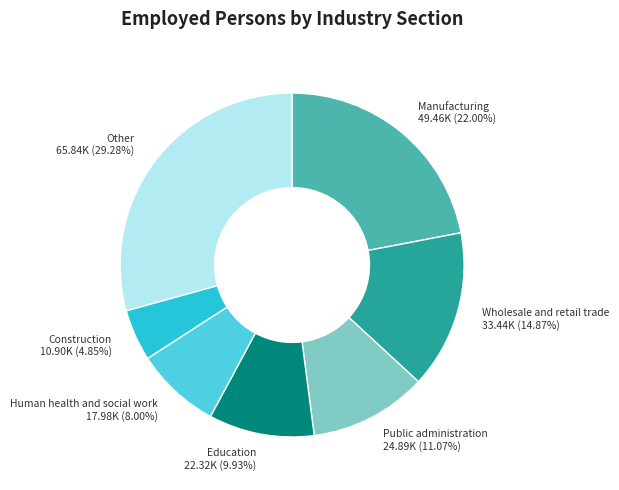

Is there any slice that represents more than half of the pie?

No